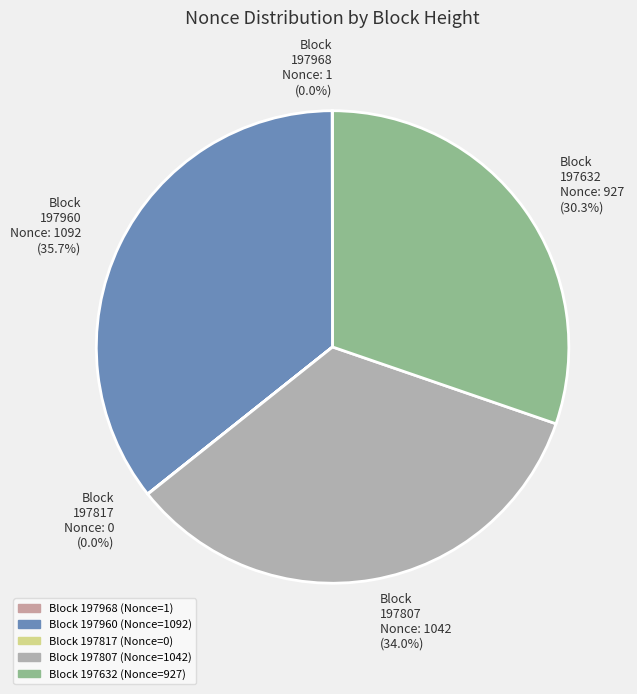

Is there any slice that represents more than half of the pie?

No